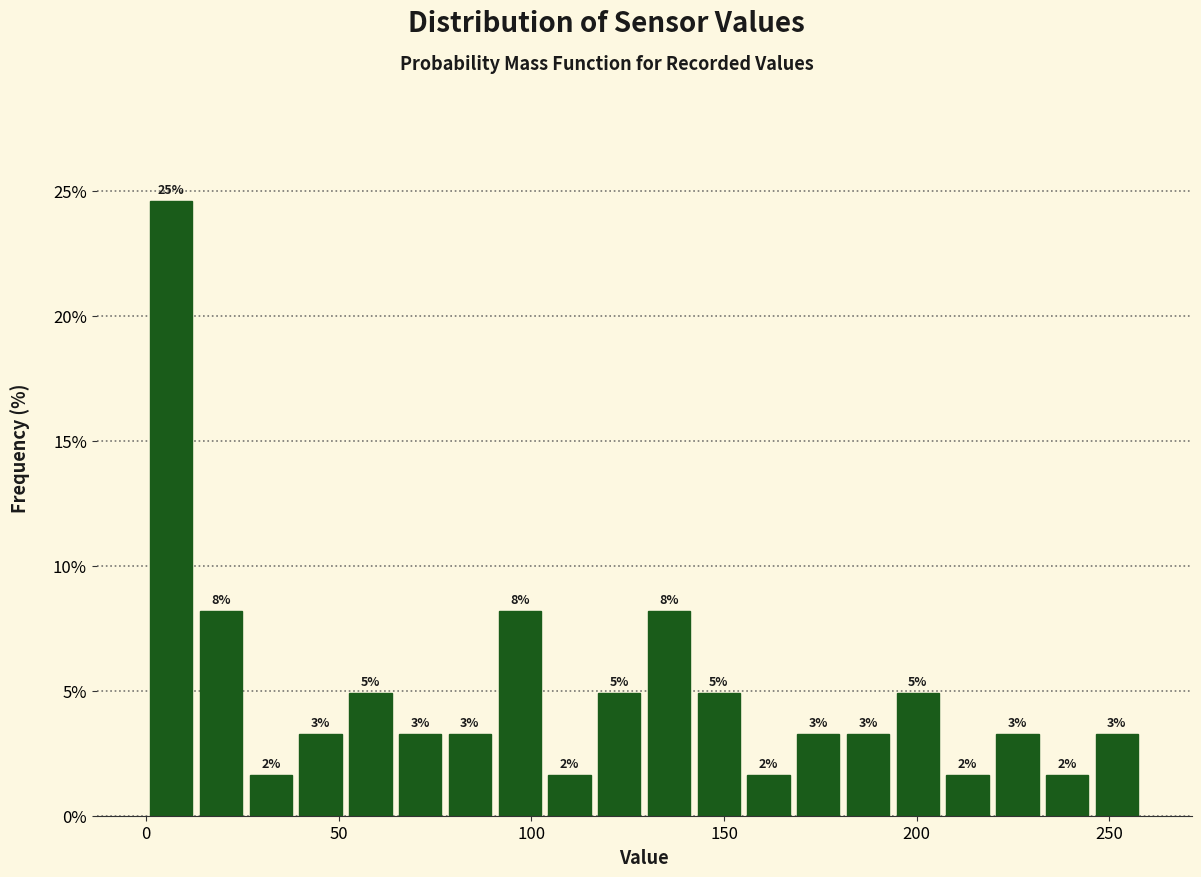

Read against the x-axis, roughly where is the centre of the tallest bar?

5